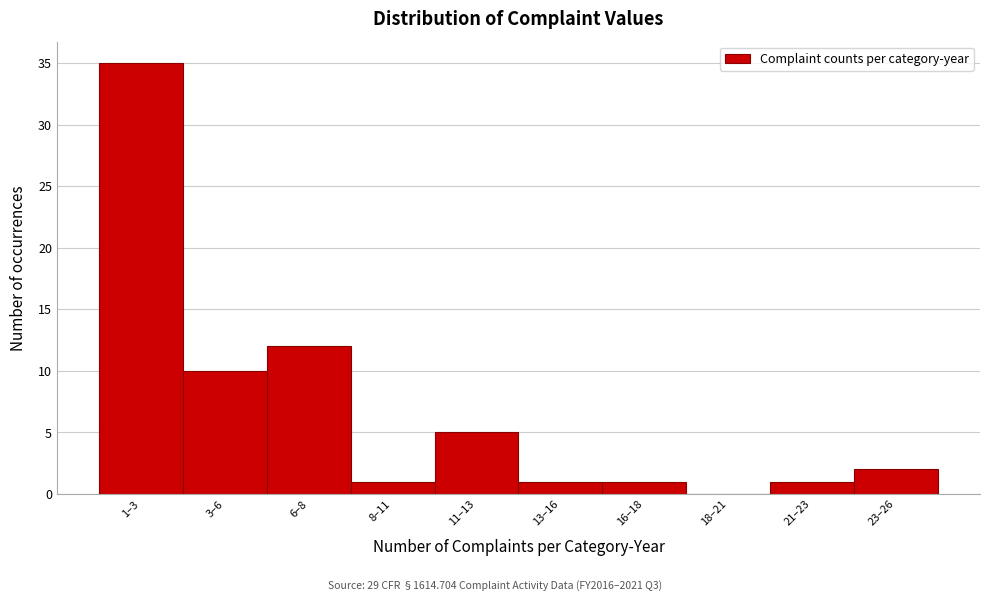

Reading left to right, extract all data points from this chart.

1–3=35	3–6=10	6–8=12	8–11=1	11–13=5	13–16=1	16–18=1	18–21=0	21–23=1	23–26=2